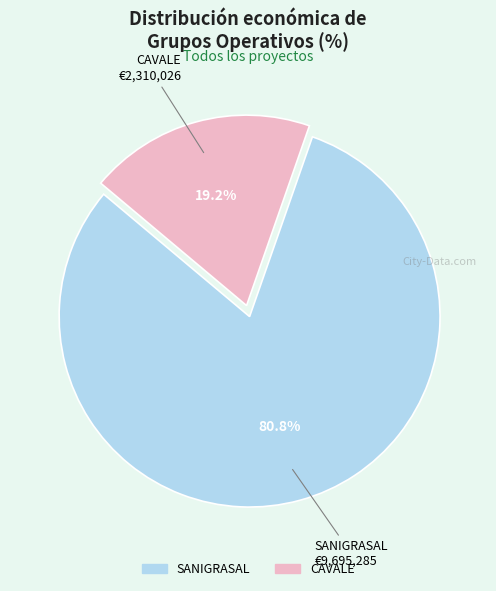

Between SANIGRASAL and CAVALE, which is larger?

SANIGRASAL